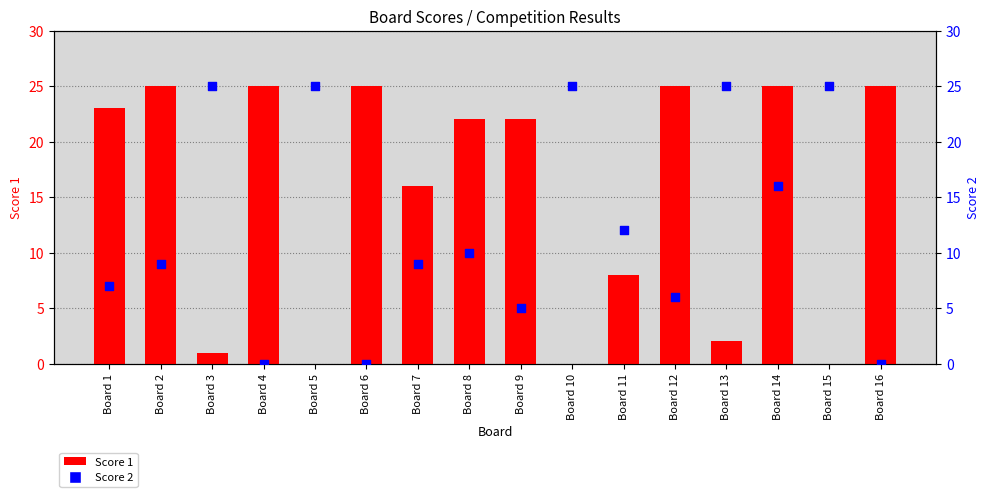

Is the value of Score 1 at Board 15 greater than the value of Score 2 at Board 5?

No